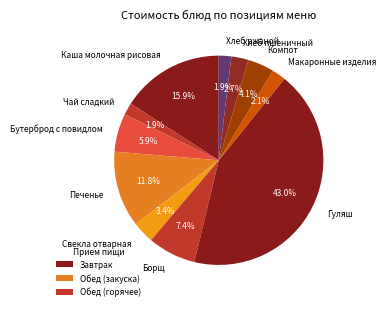

Approximately how many times larger is the value at Бутерброд с повидлом compared to Гуляш?

0.1